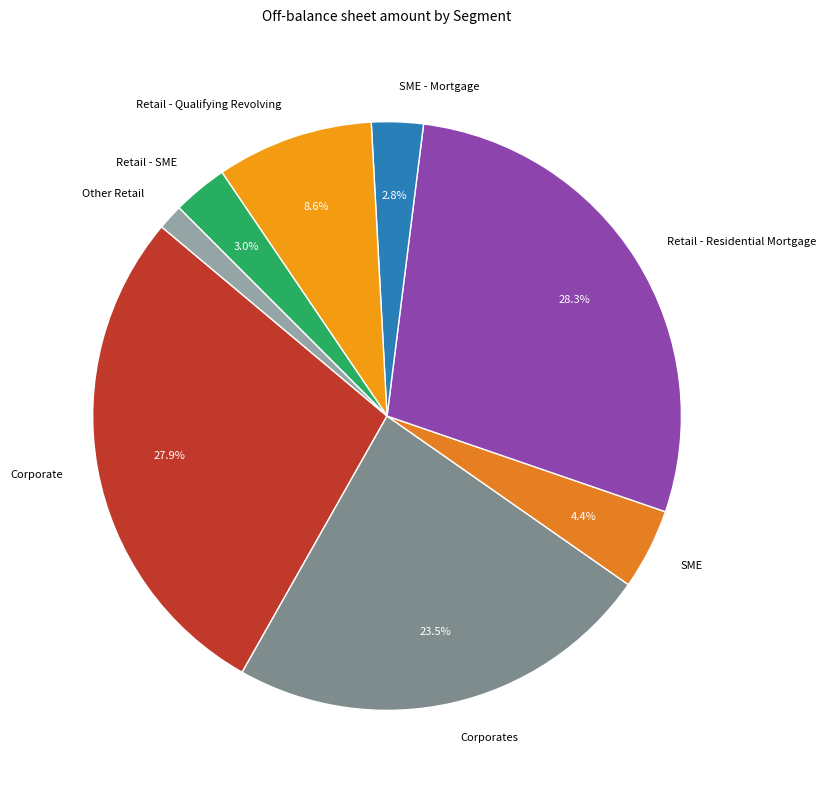

Approximately how many times larger is the value at Corporate compared to Retail - Qualifying Revolving?

3.2